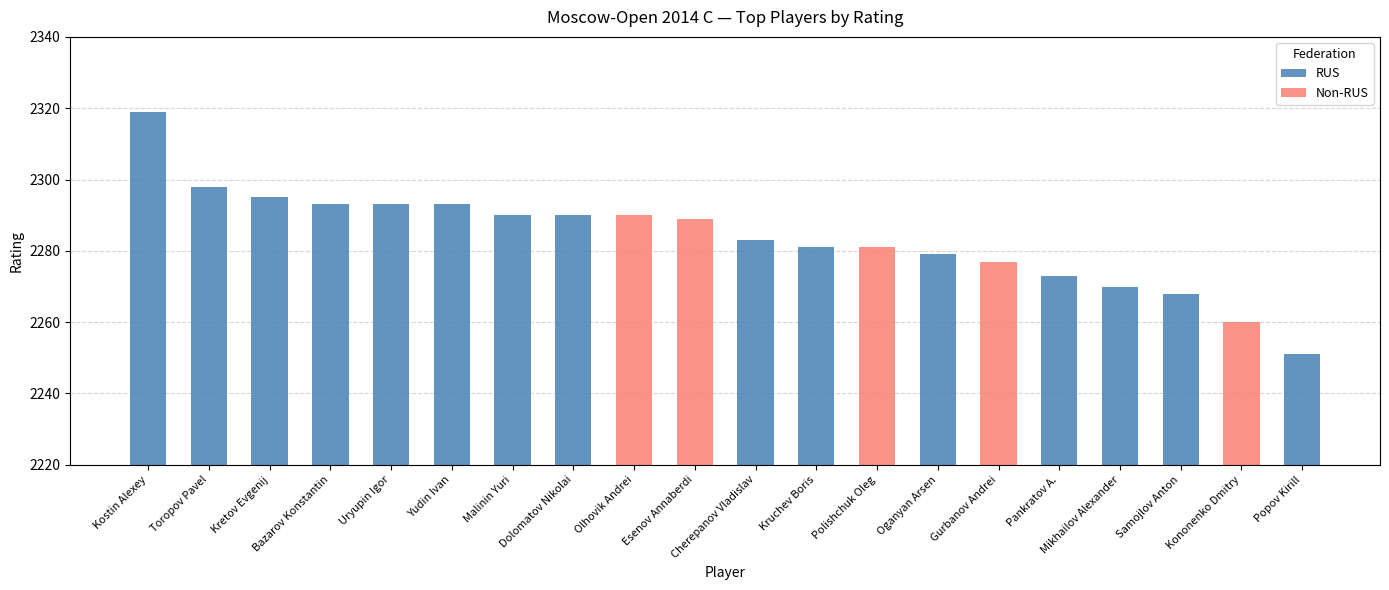

Which series has the largest total across all categories?

RUS